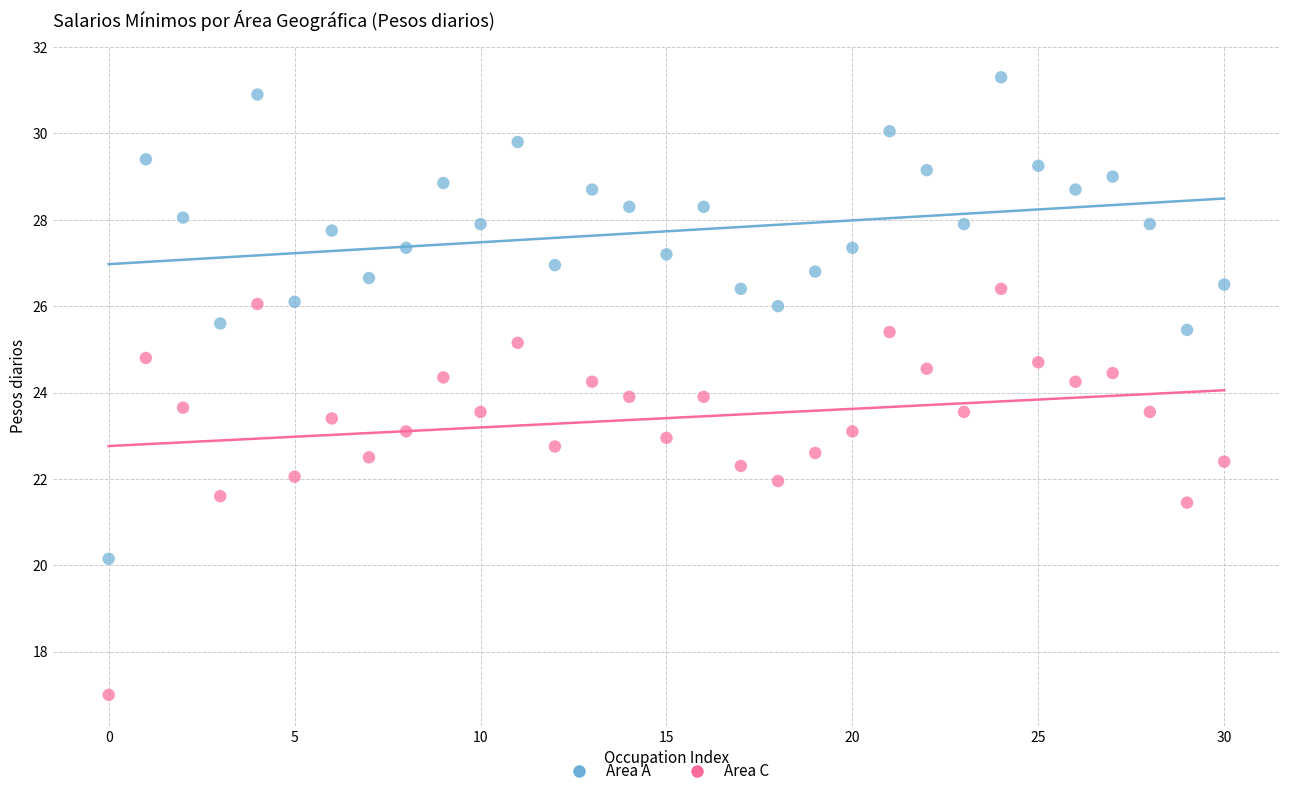

Across all data points, what is the range of Y values (max minus min)?

14.3